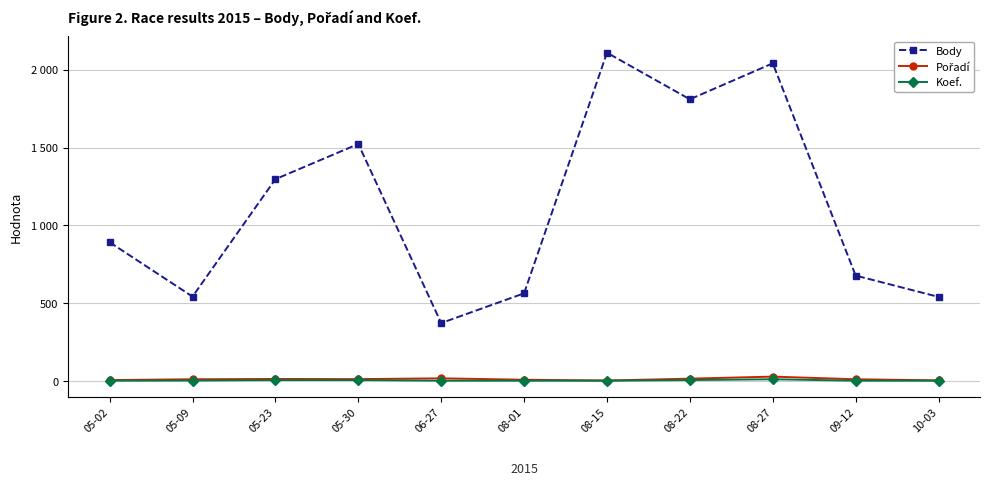

How many data points in Koef. are above 3?

5